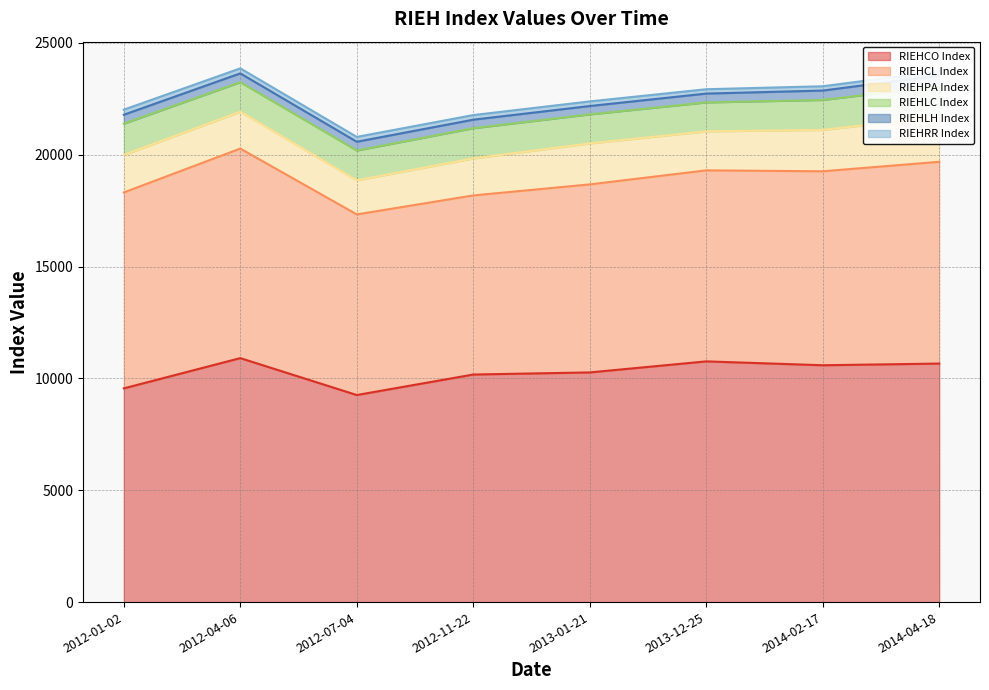

At which label does RIEHCO Index first exceed 10588?

2012-04-06